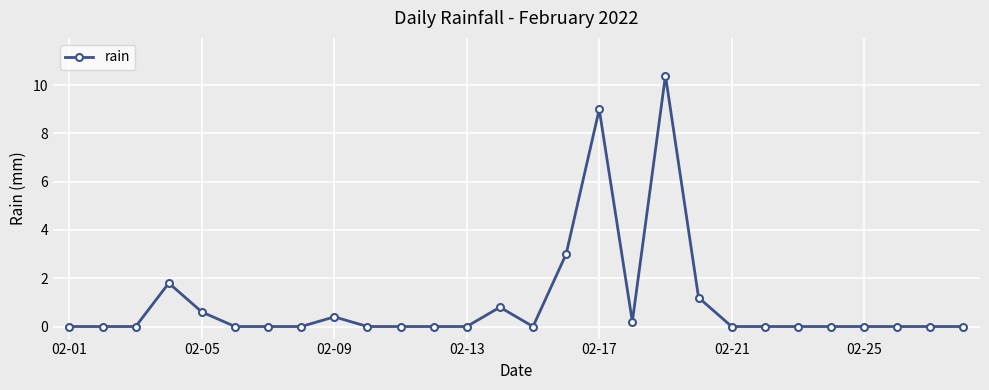

What is the difference between the second highest and second lowest values?

9.0